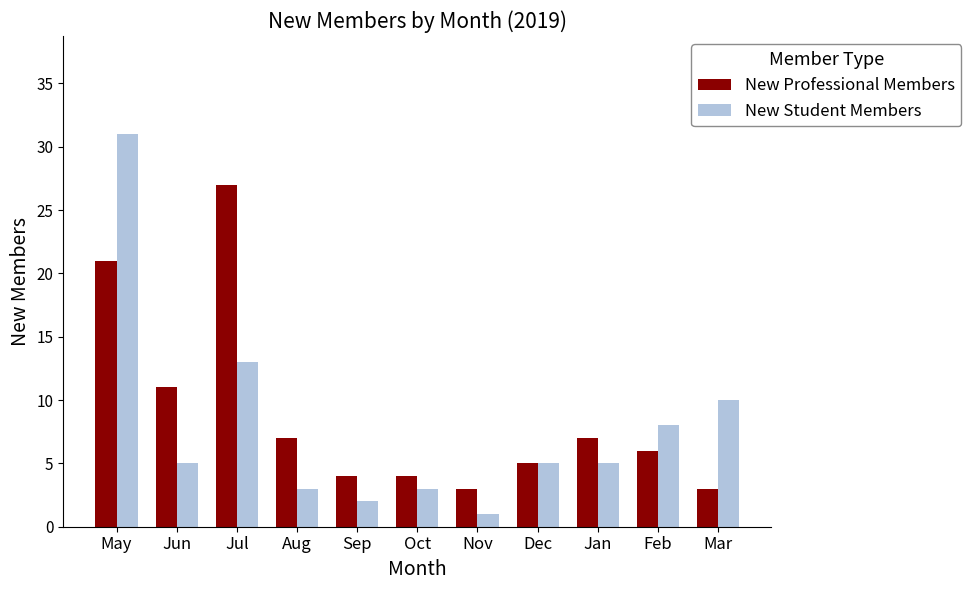

What is the label of the 3rd bar from the right?

Jan